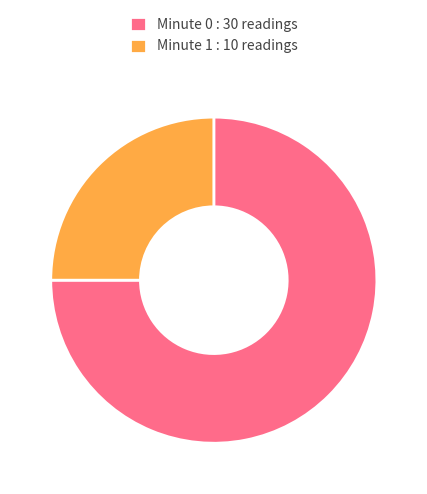

Between Minute 1 and Minute 0, which is larger?

Minute 0